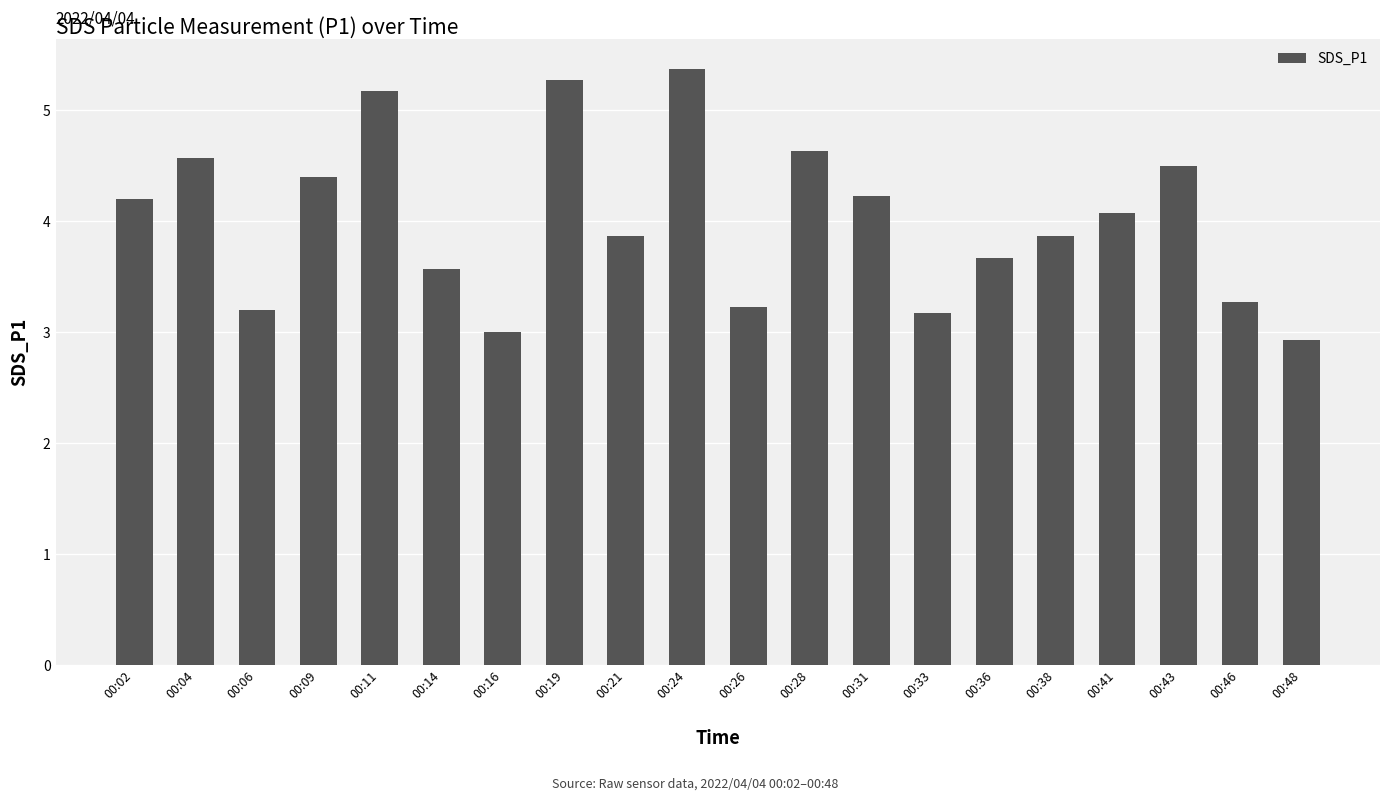

The chart shows a value of 5.4 at 00:24. True or false?

True